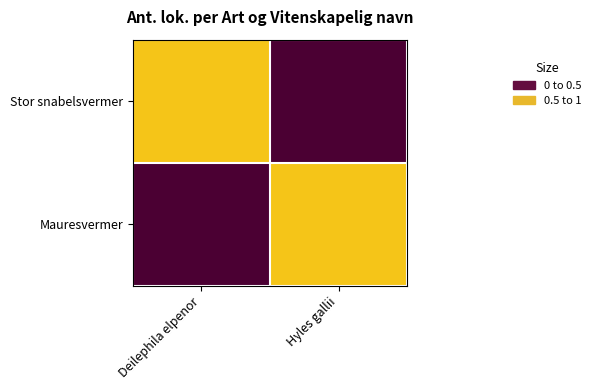

Reading left to right, extract all data points from this chart.

Stor snabelsvermer: Deilephila elpenor=1	Hyles gallii=0
Mauresvermer: Deilephila elpenor=0	Hyles gallii=1